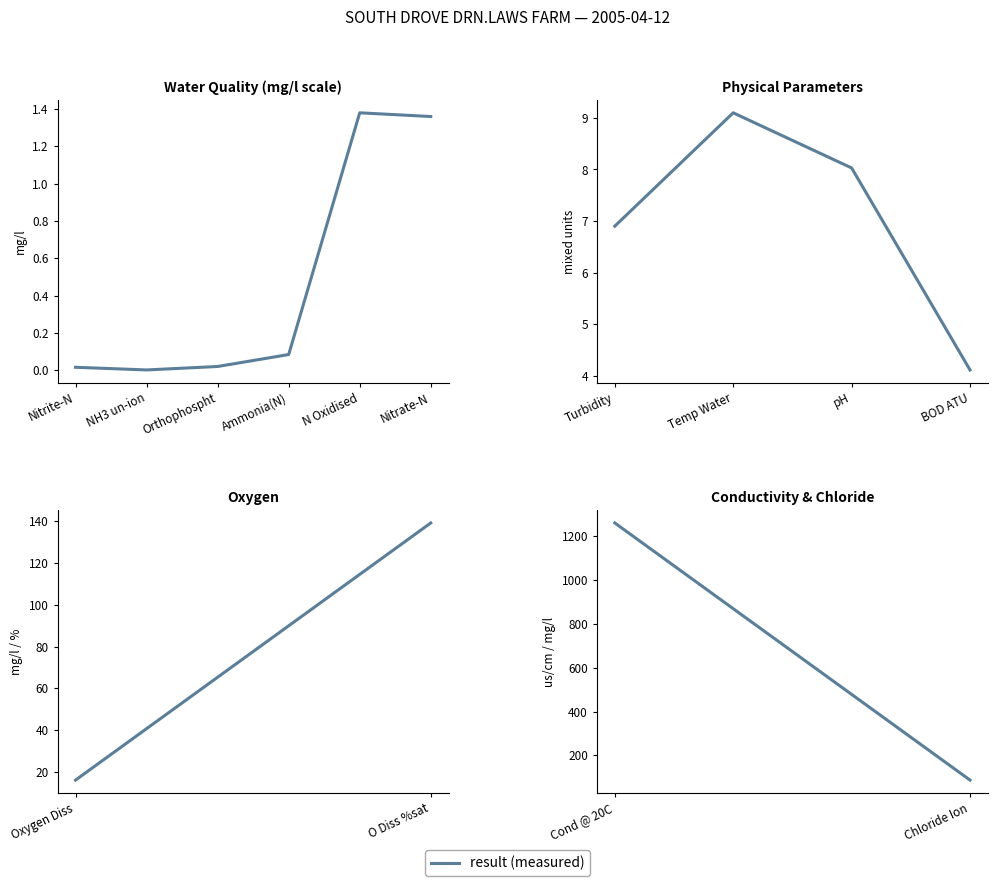

Does the chart have visible grid lines?

No